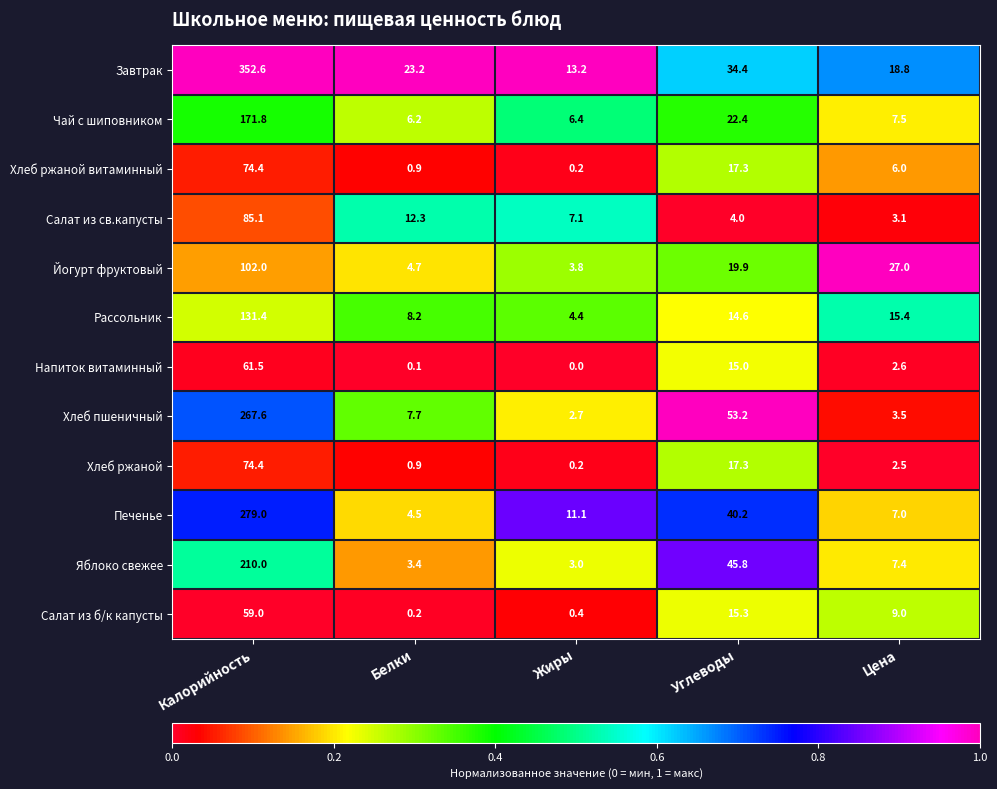

Which series has the largest total across all categories?

Завтрак